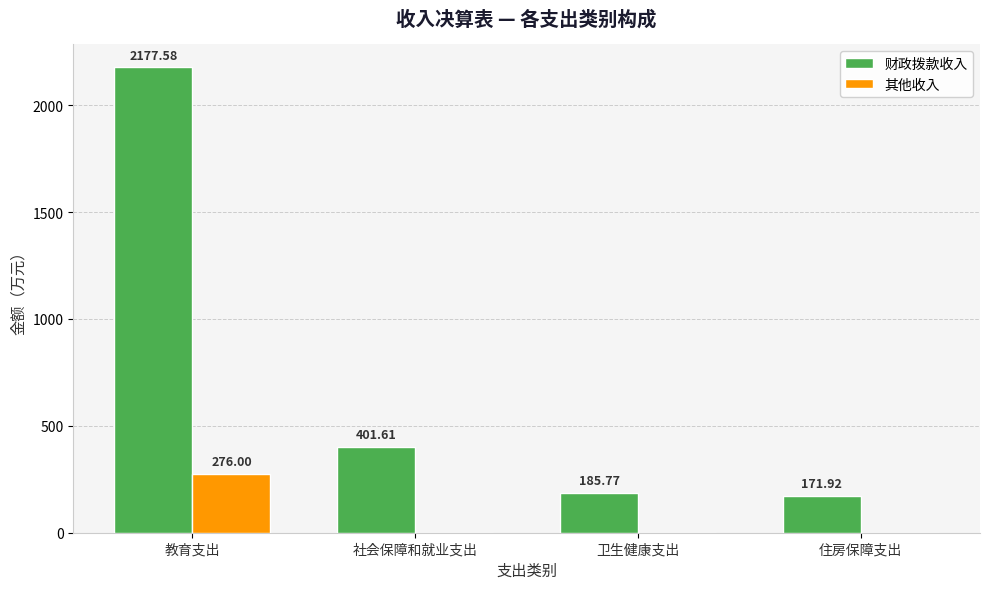

Where does the 财政拨款收入 series first go above 401?

教育支出